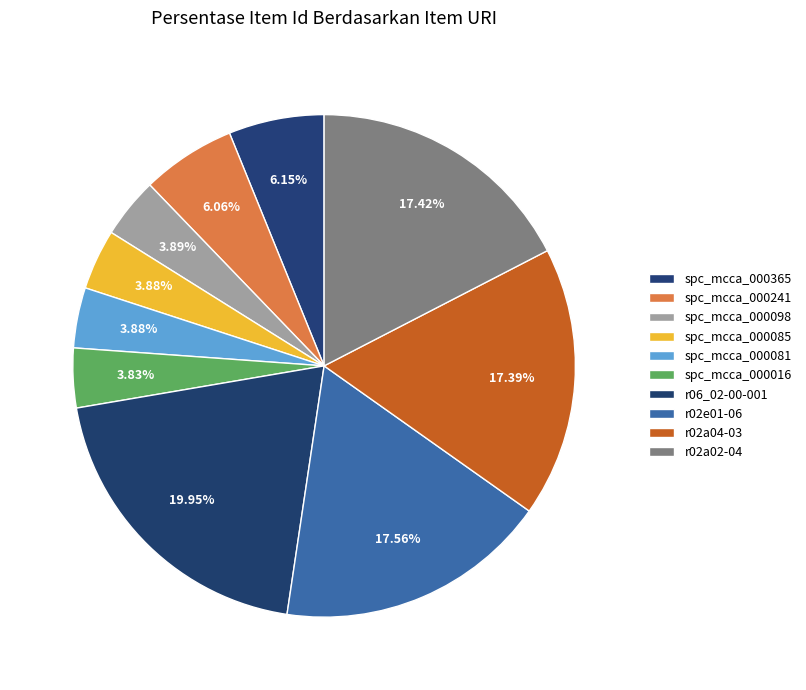

How many segments does this pie chart have?

10